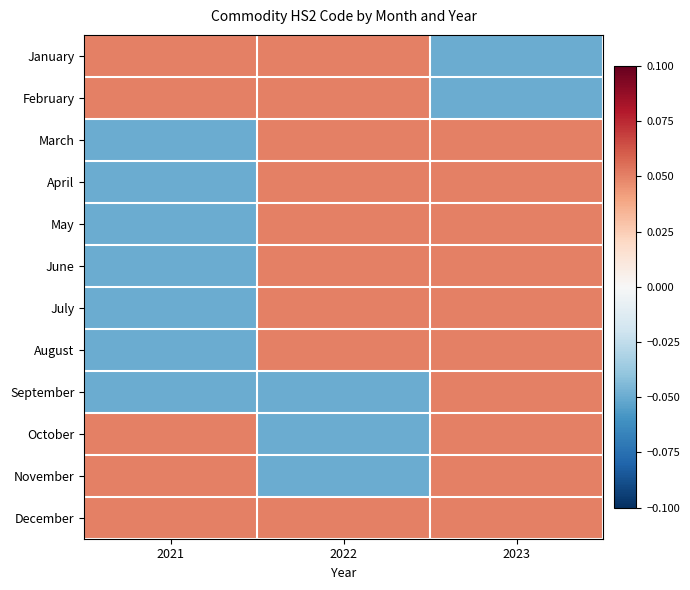

Which series has the largest total across all categories?

December